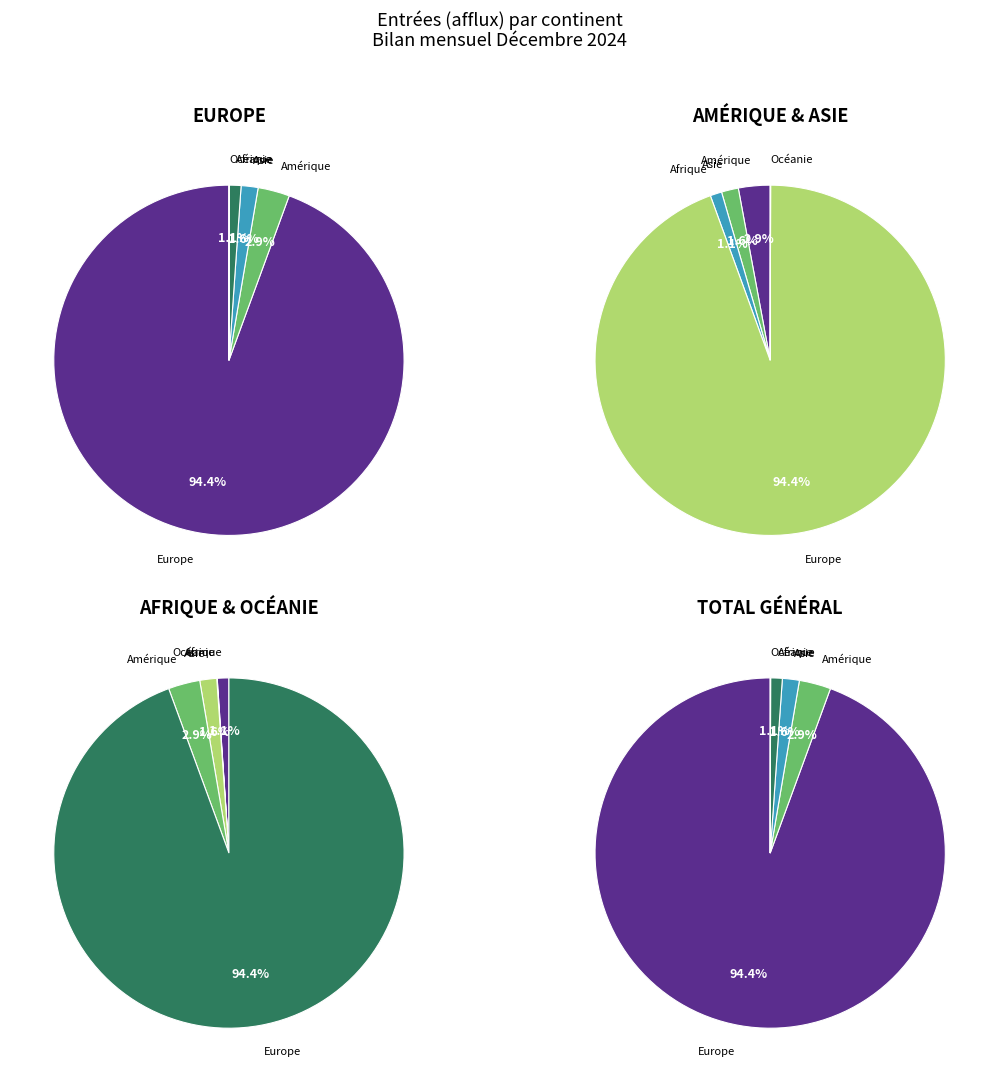

Does Asie represent more than half of the total?

No